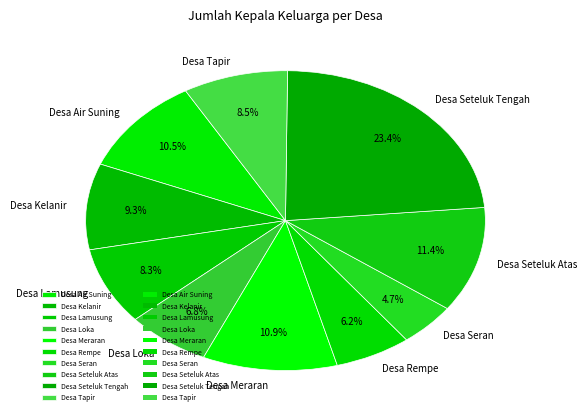

Approximately how many times larger is the value at Desa Rempe compared to Desa Loka?

0.9